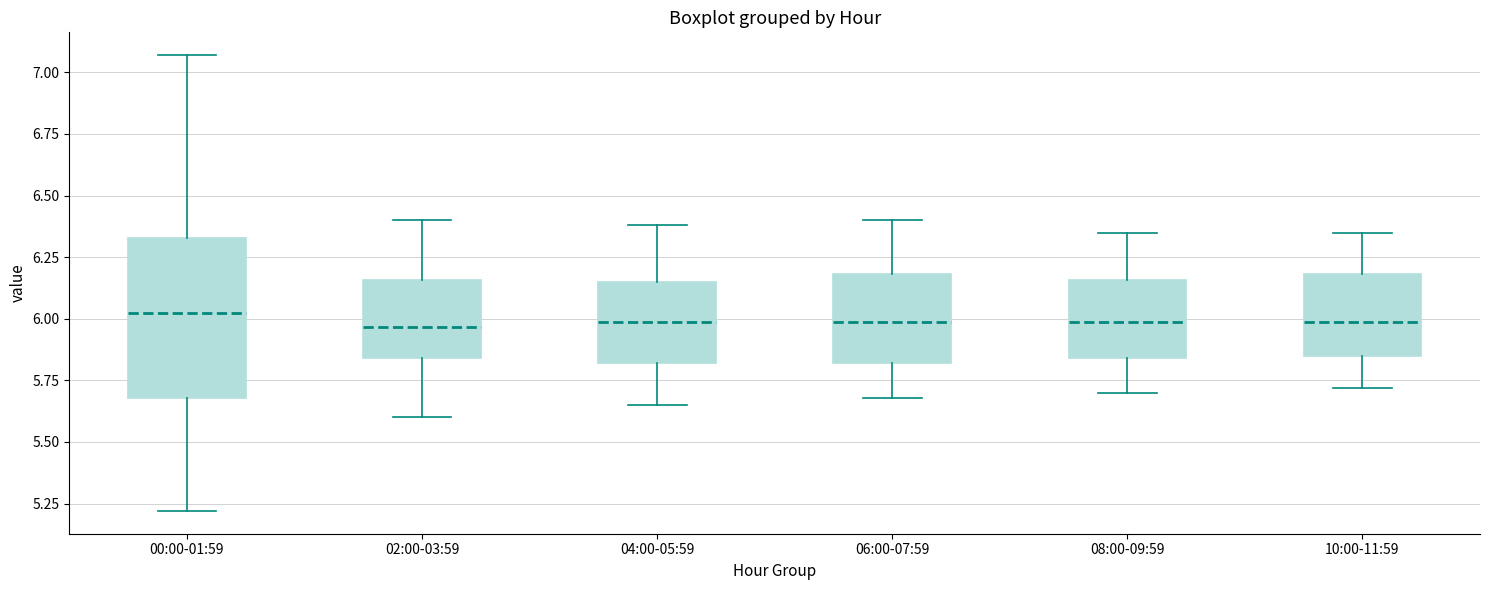

Where does the median line of the box for 02:00-03:59 sit on the y-axis? The values are not printed on the chart, so give them approximately, as read against the axis.

5.95